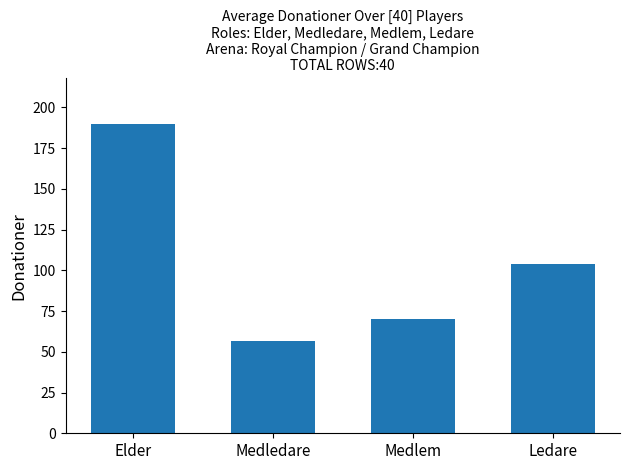

Read the value at Ledare.

104.0